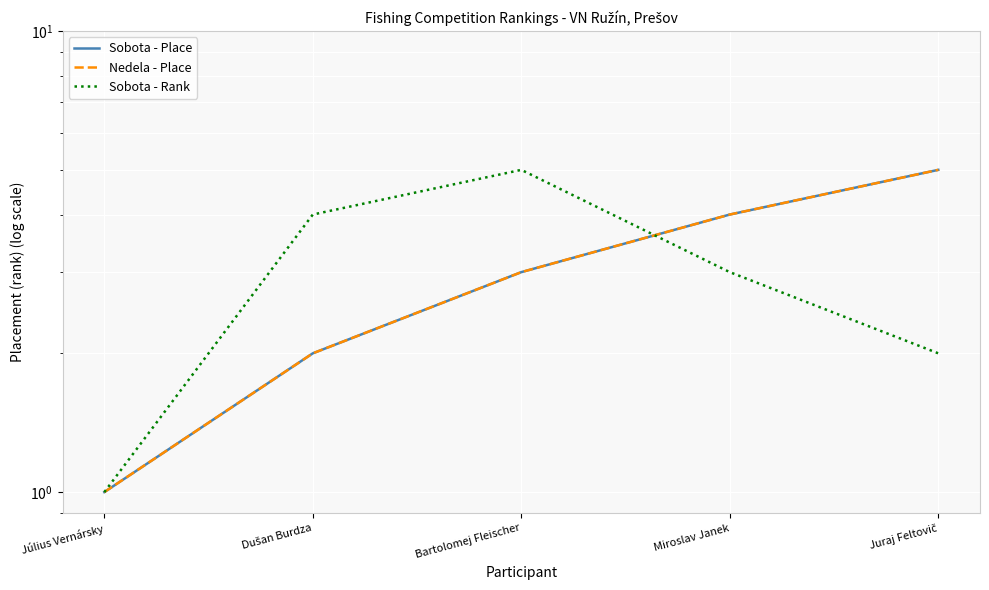

Which category has the lowest value in the Sobota - Place series?

Július Vernársky